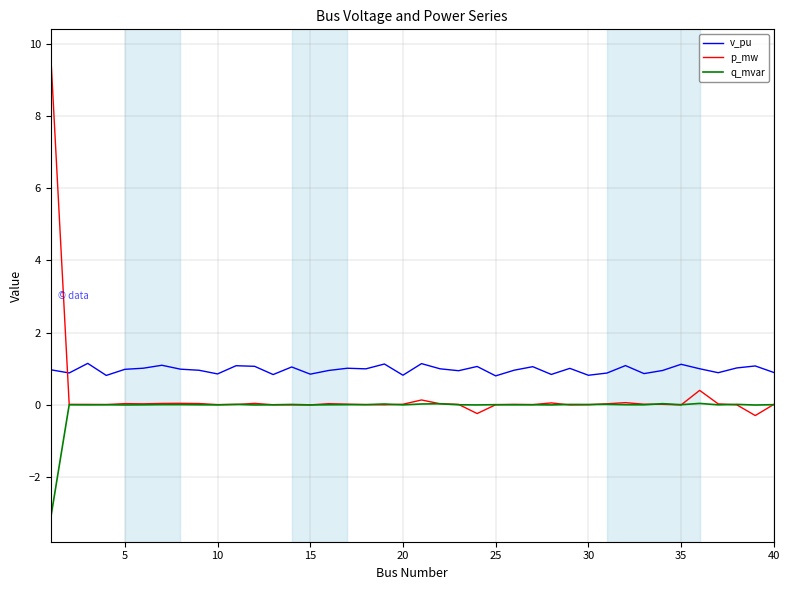

Which series has the largest total across all categories?

v_pu